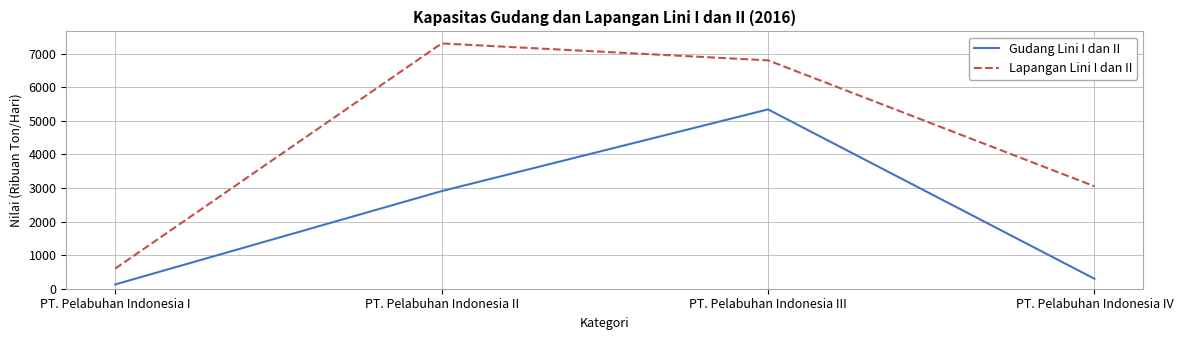

Which series has the largest total across all categories?

Lapangan Lini I dan II